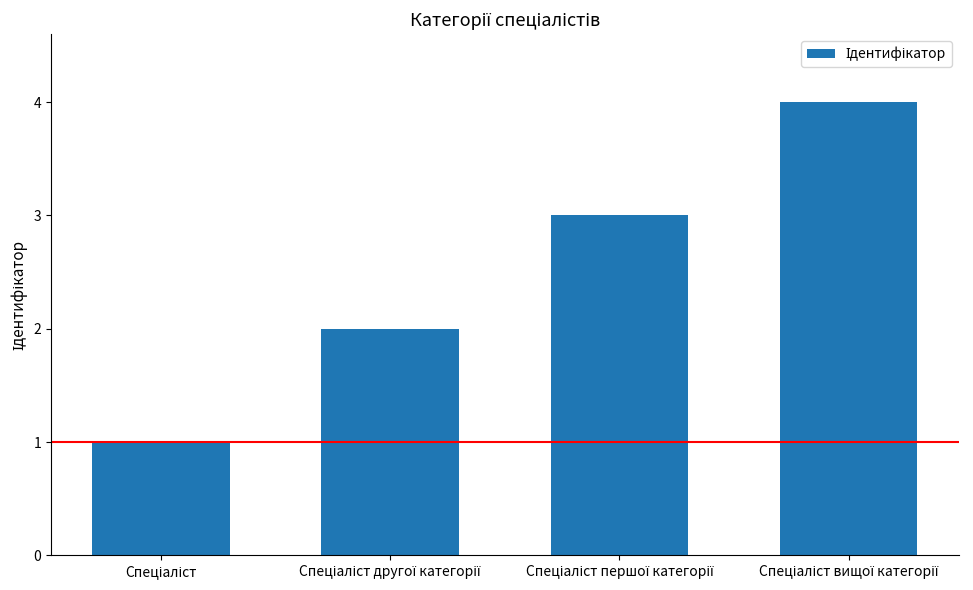

How many categories are shown in the chart?

4